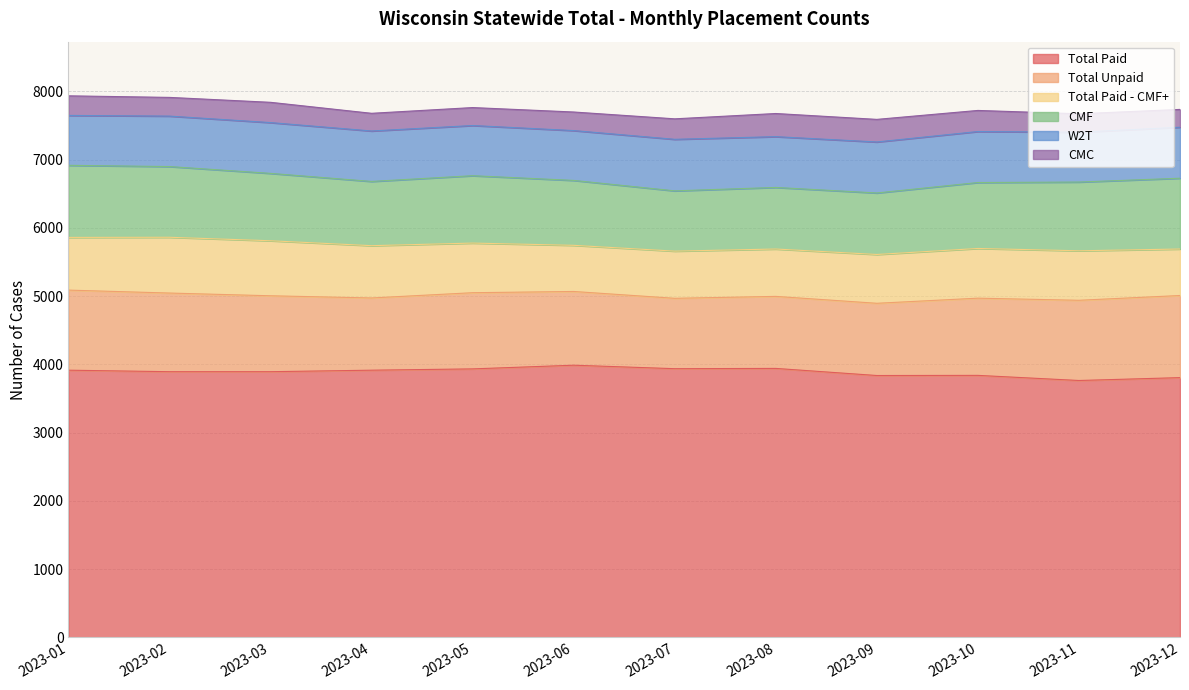

What is the total value across all series at 2023-06?

7697